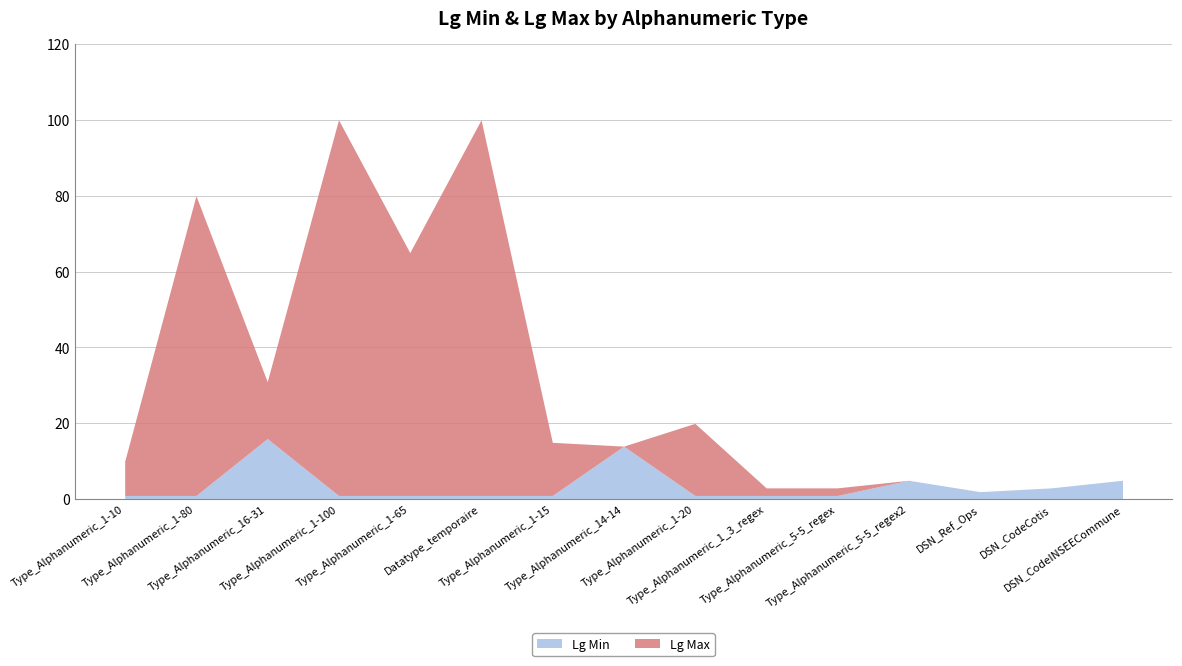

True or false: Lg Min has more than 2 interior local peaks.

True